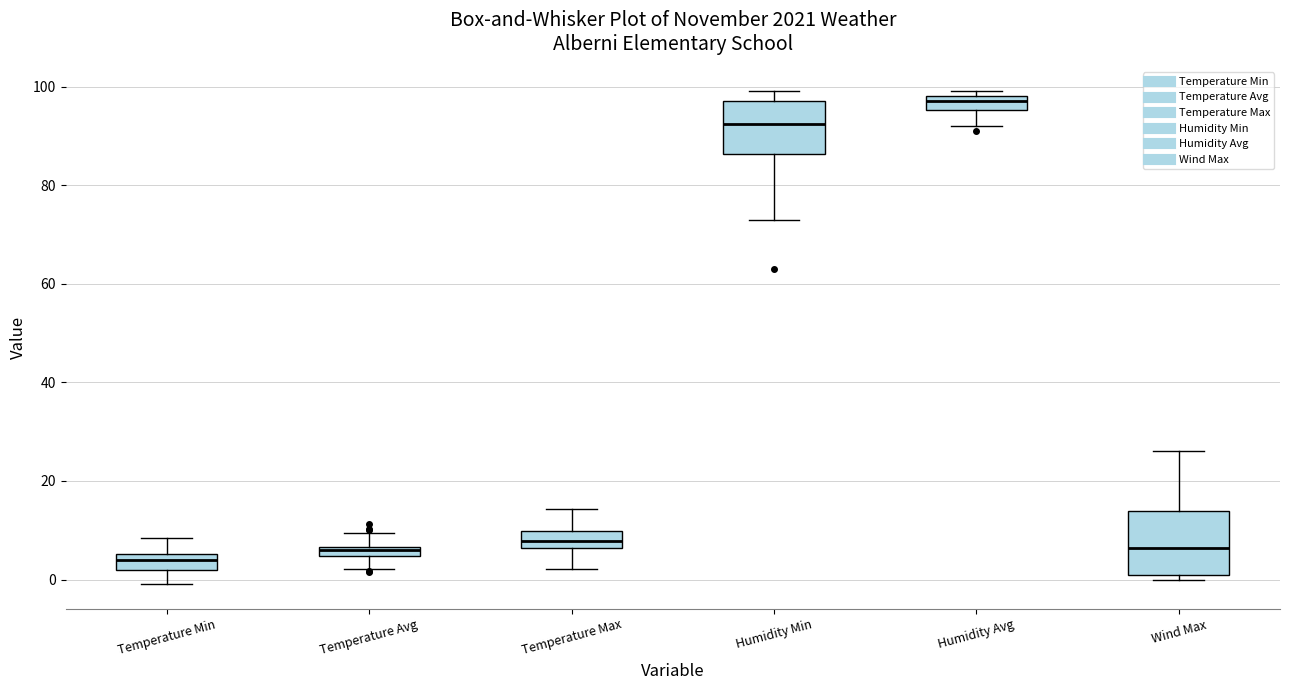

Where does the upper whisker of the box for Temperature Max end on the y-axis? The values are not printed on the chart, so give them approximately, as read against the axis.

14